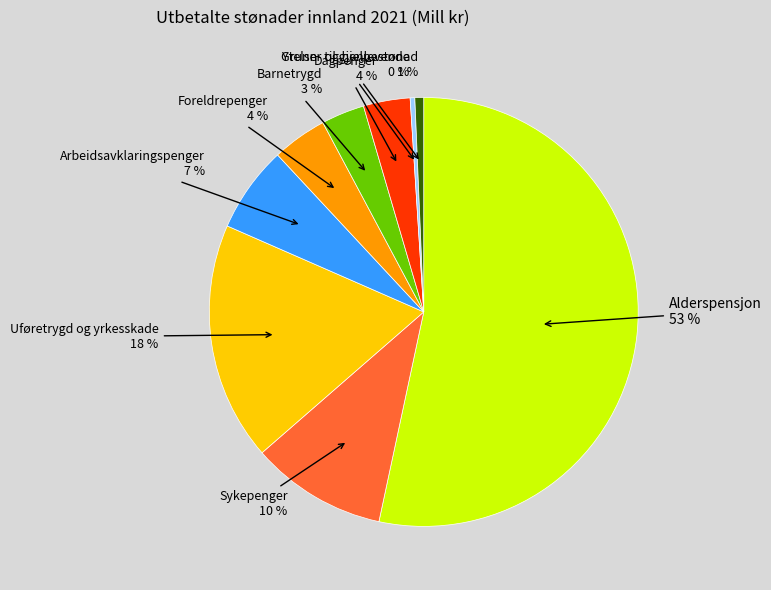

Does any single category account for the majority?

Yes